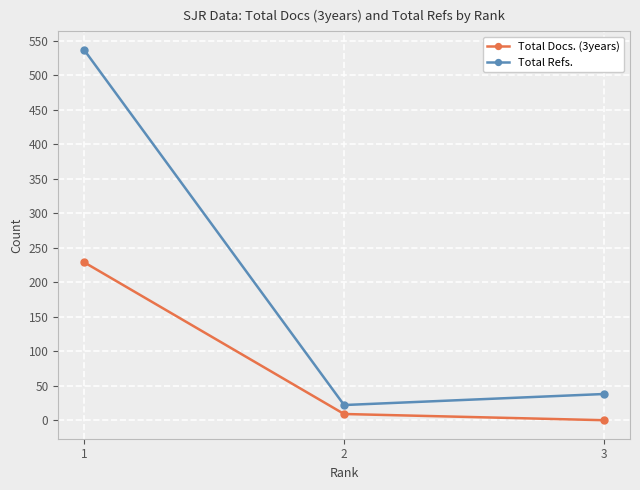

What is the maximum value for Total Refs.?

537